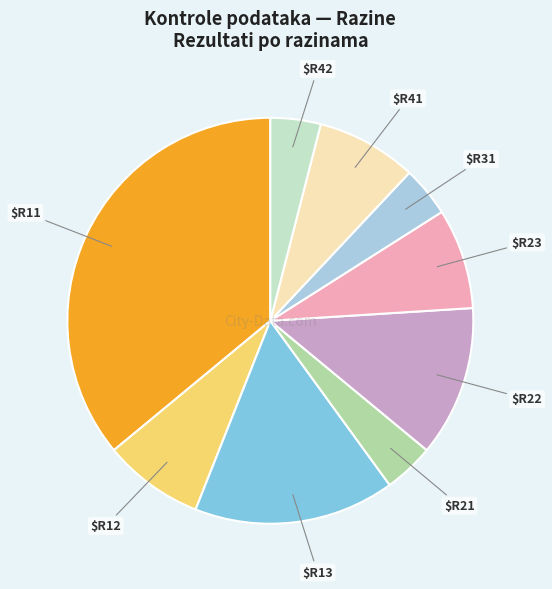

Is there any slice that represents more than half of the pie?

No